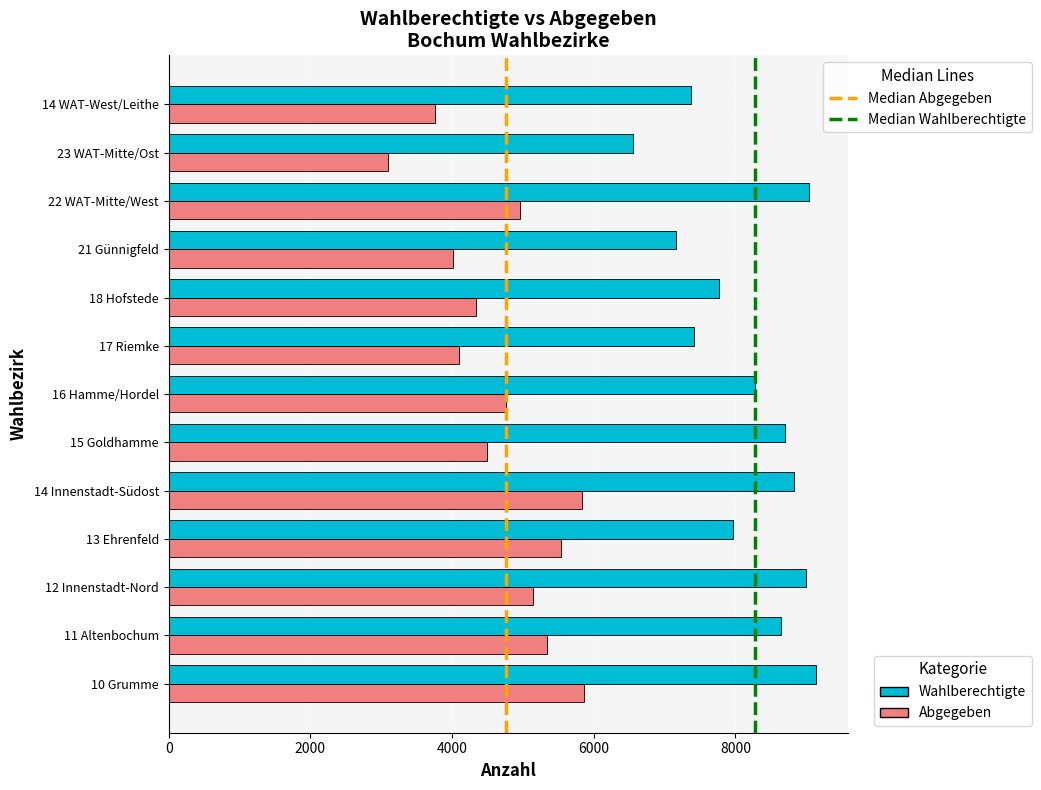

What is the spread (max minus min) of values at 17 Riemke?

3319